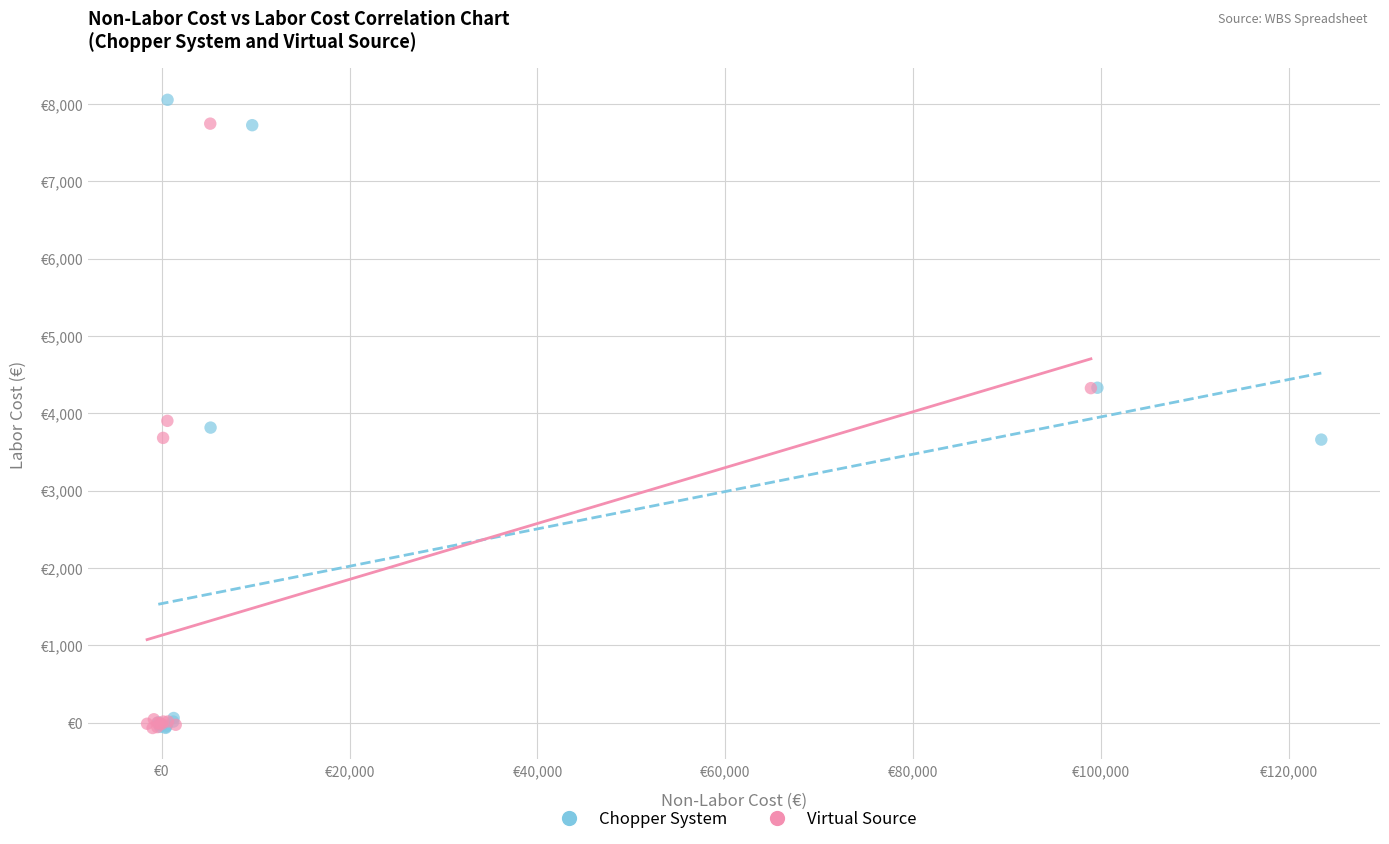

Which series has the largest Y range (max minus min)?

Chopper System